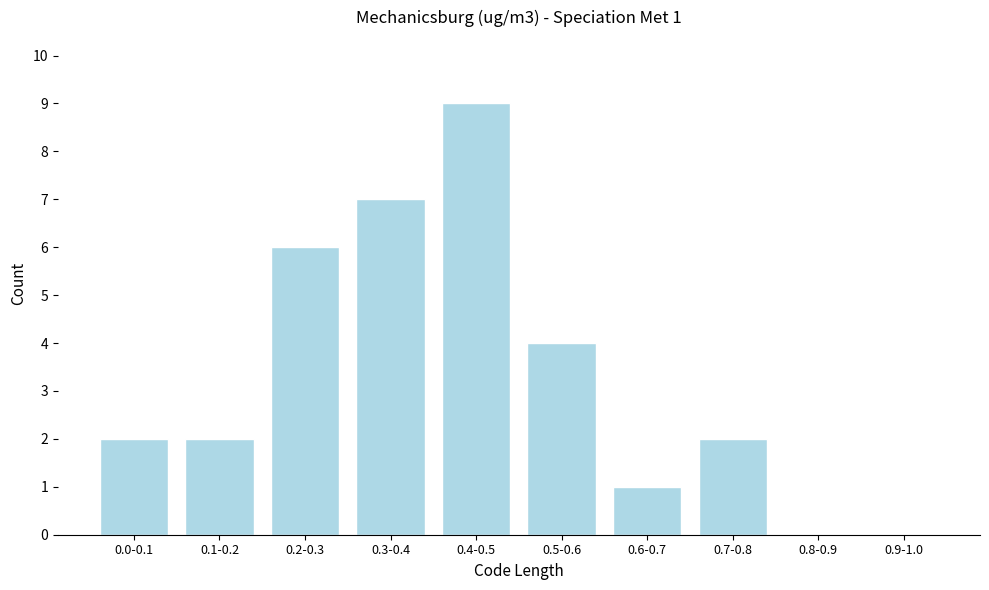

Reading right to left, transcribe all the data shown in this chart.

0.9-1.0=0	0.8-0.9=0	0.7-0.8=2	0.6-0.7=1	0.5-0.6=4	0.4-0.5=9	0.3-0.4=7	0.2-0.3=6	0.1-0.2=2	0.0-0.1=2